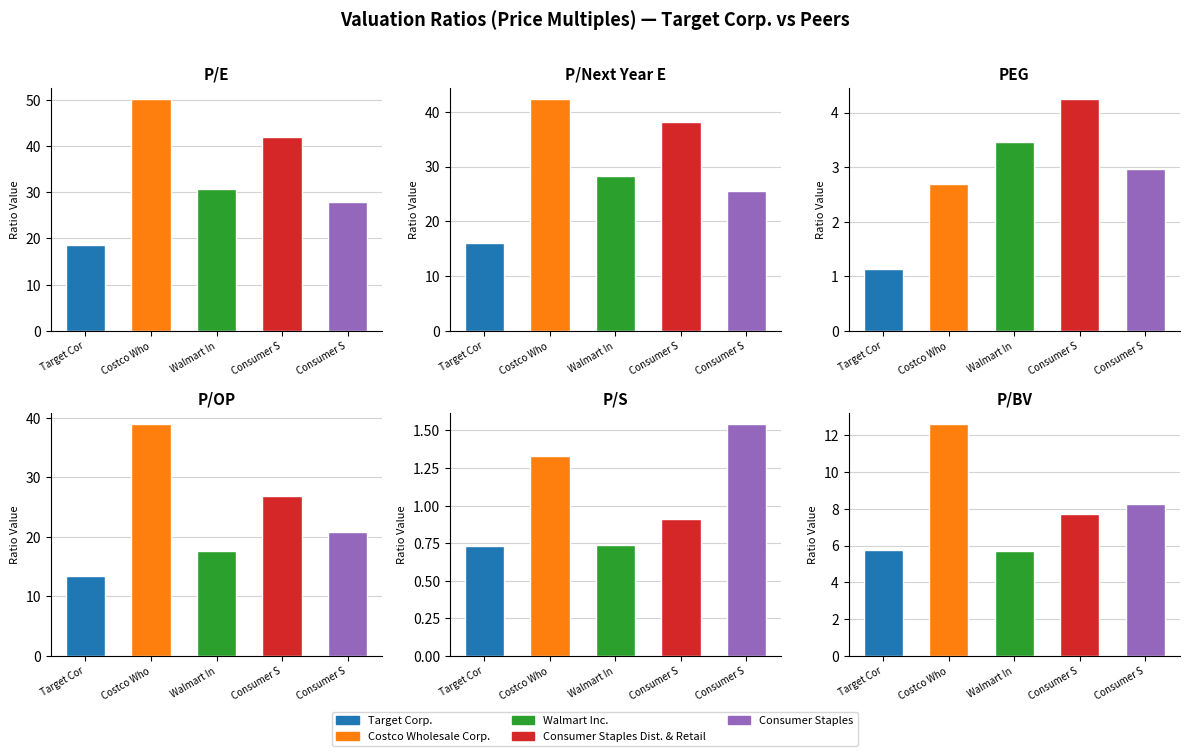

What is the difference between the maximum and minimum values in the Walmart Inc. series?

30.1